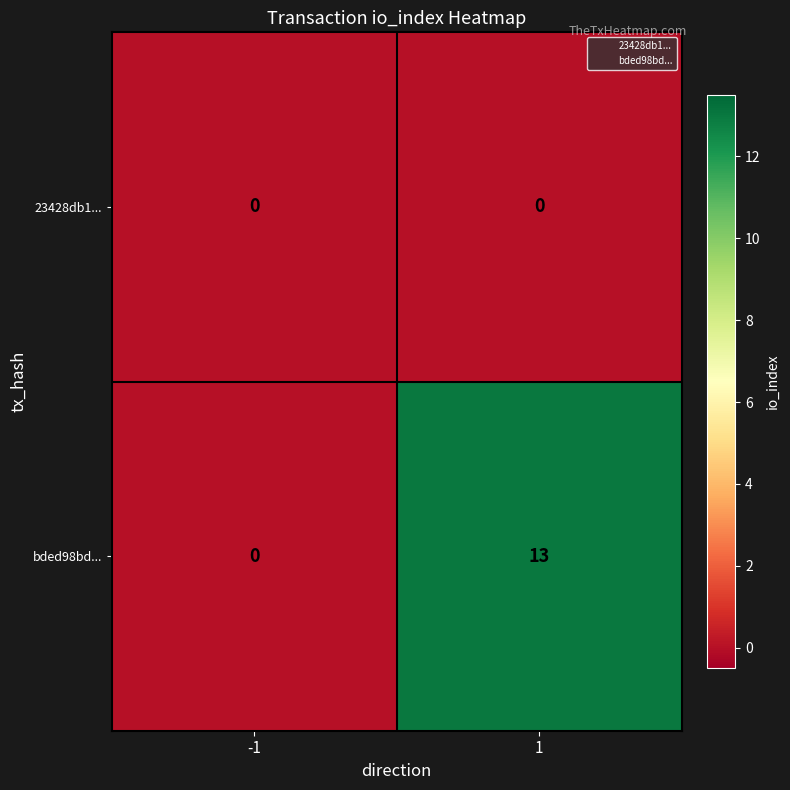

Reading left to right, list all the values displayed in this chart.

23428db1...: 0	0
bded98bd...: 0	13